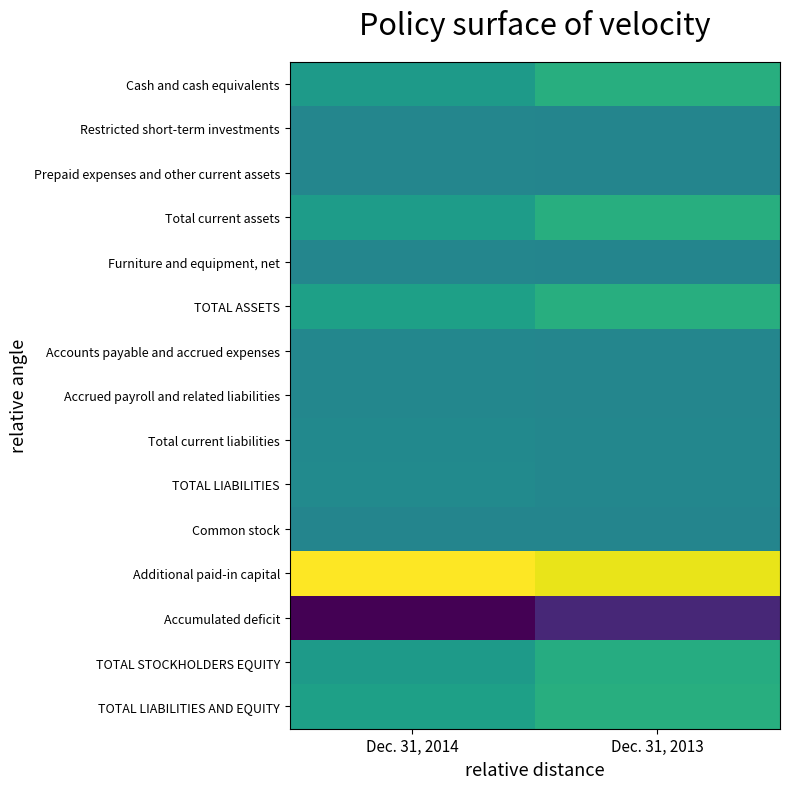

What is the spread (max minus min) of values at Dec. 31, 2013?

78596552